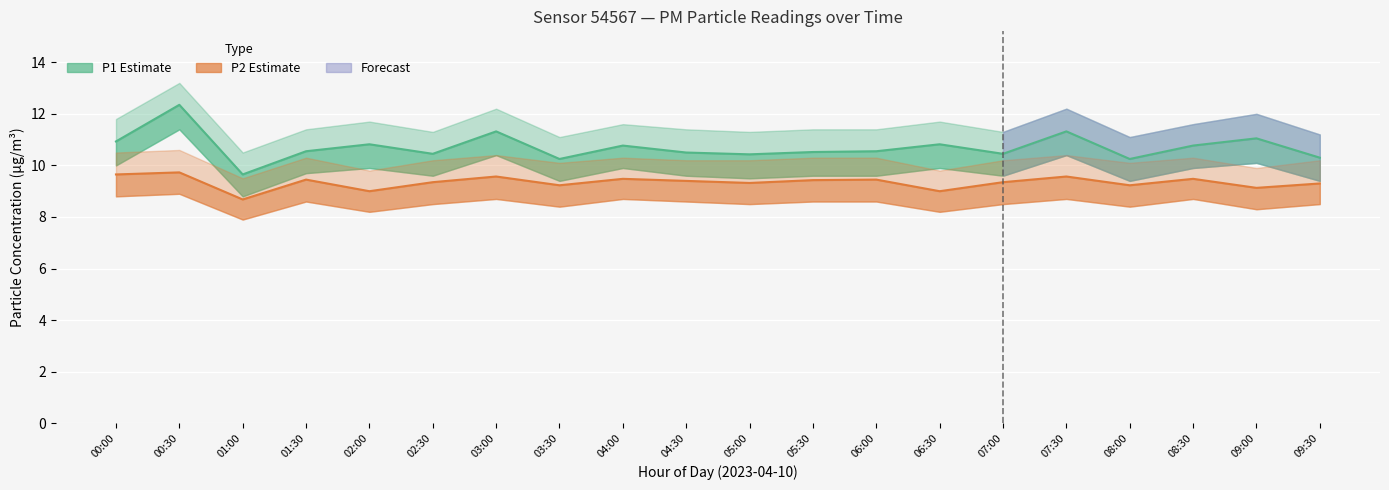

What is the label of the 16th point from the left?

07:30